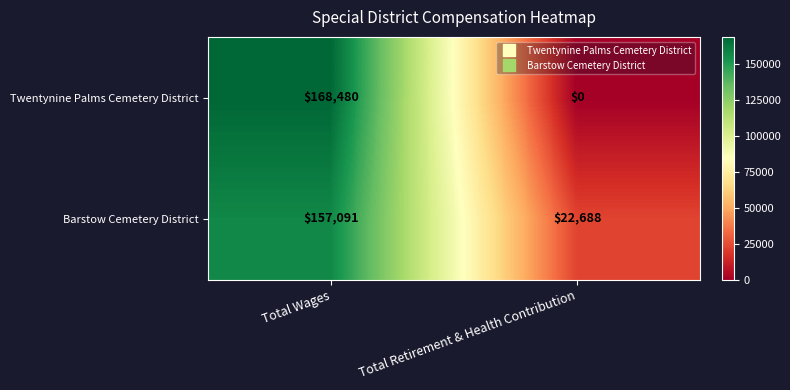

Which series has the largest range (max minus min)?

Twentynine Palms Cemetery District